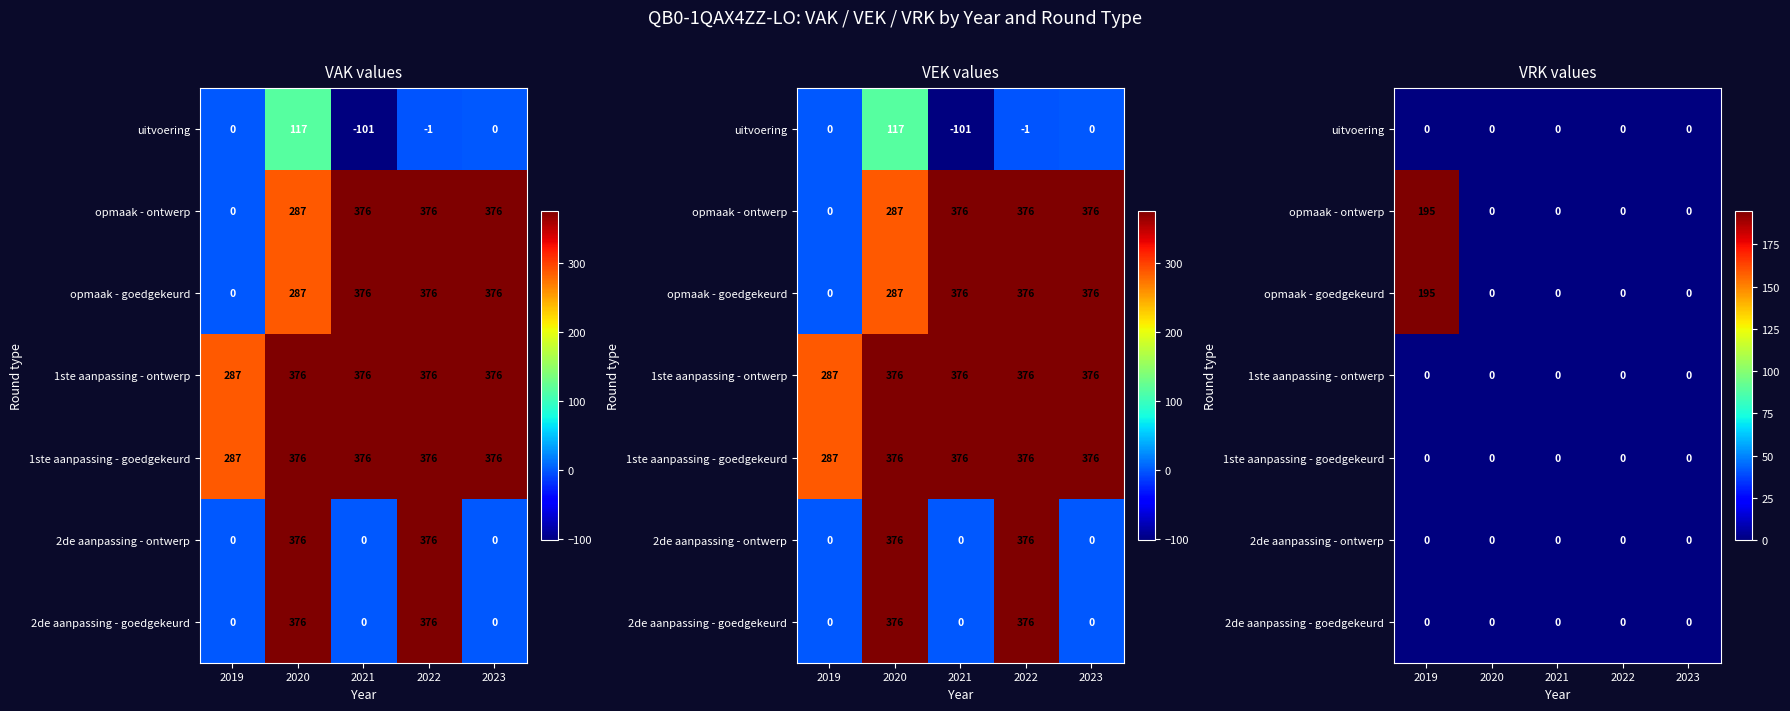

Is it true that uitvoering equals 0 at 2020?

True